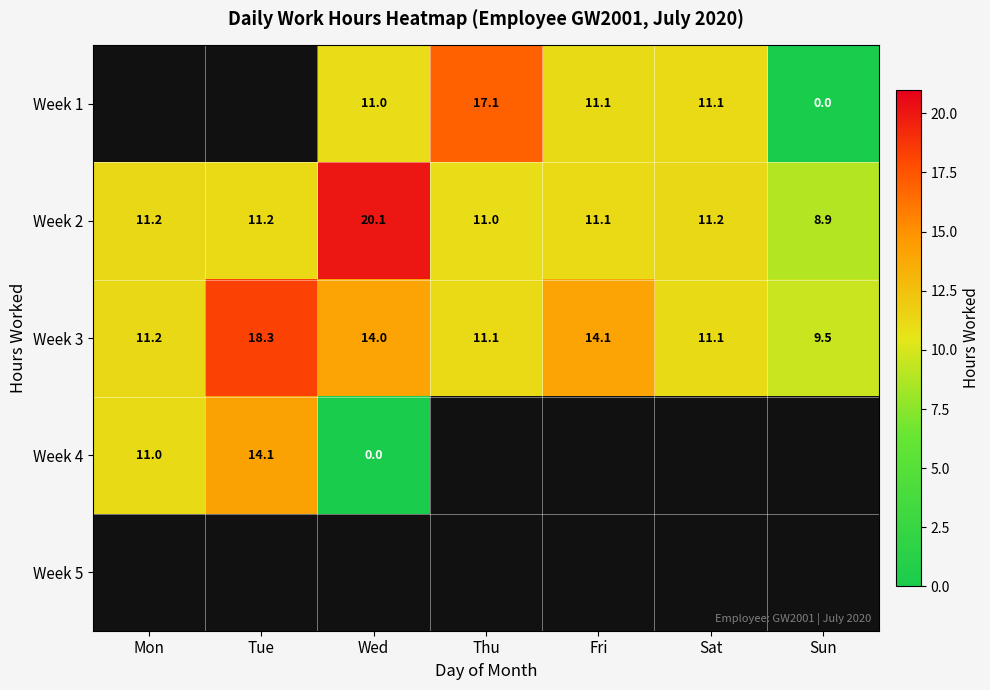

The value of Week 3 at Sun is 9.5. True or false?

True